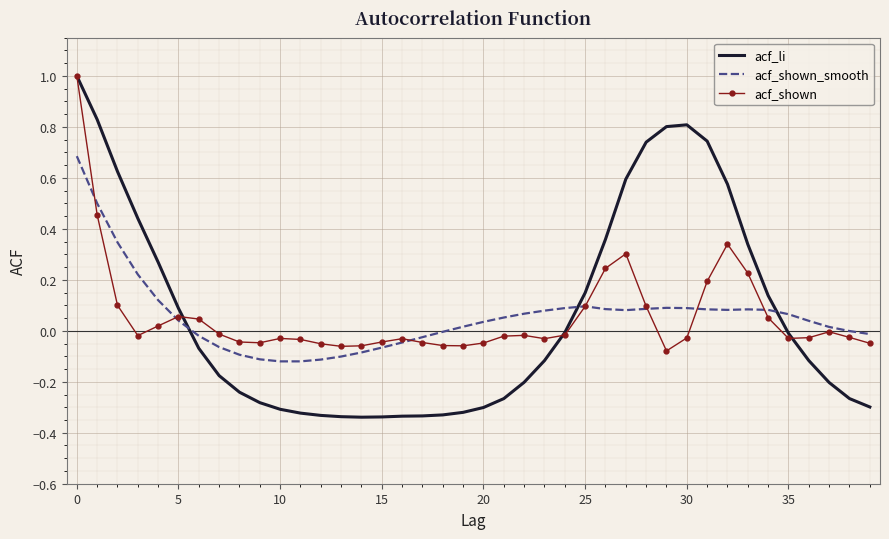

Which series has the widest spread of values?

acf_li